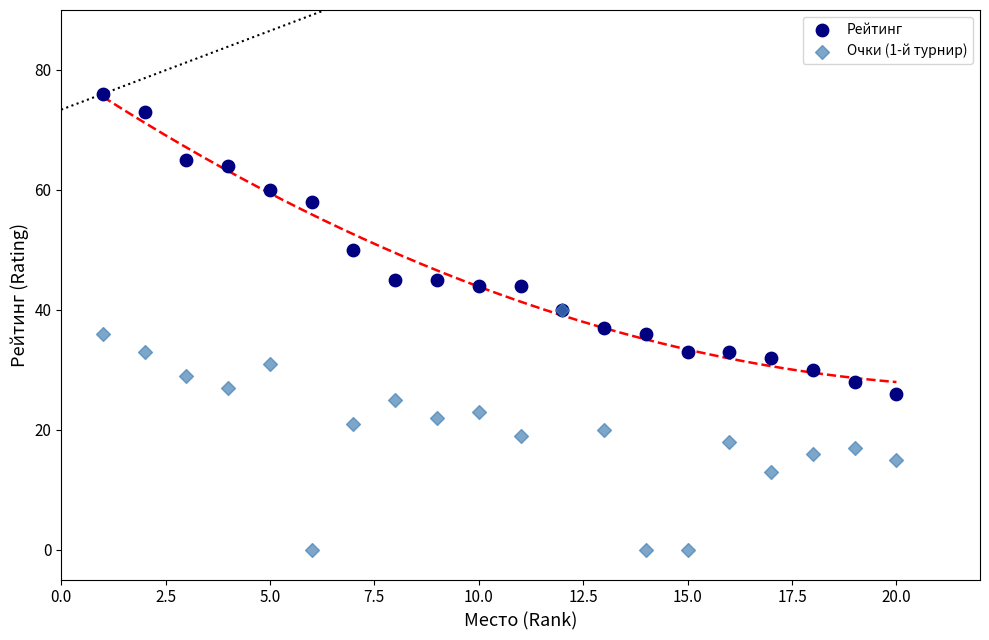

Which series has the largest Y range (max minus min)?

Рейтинг